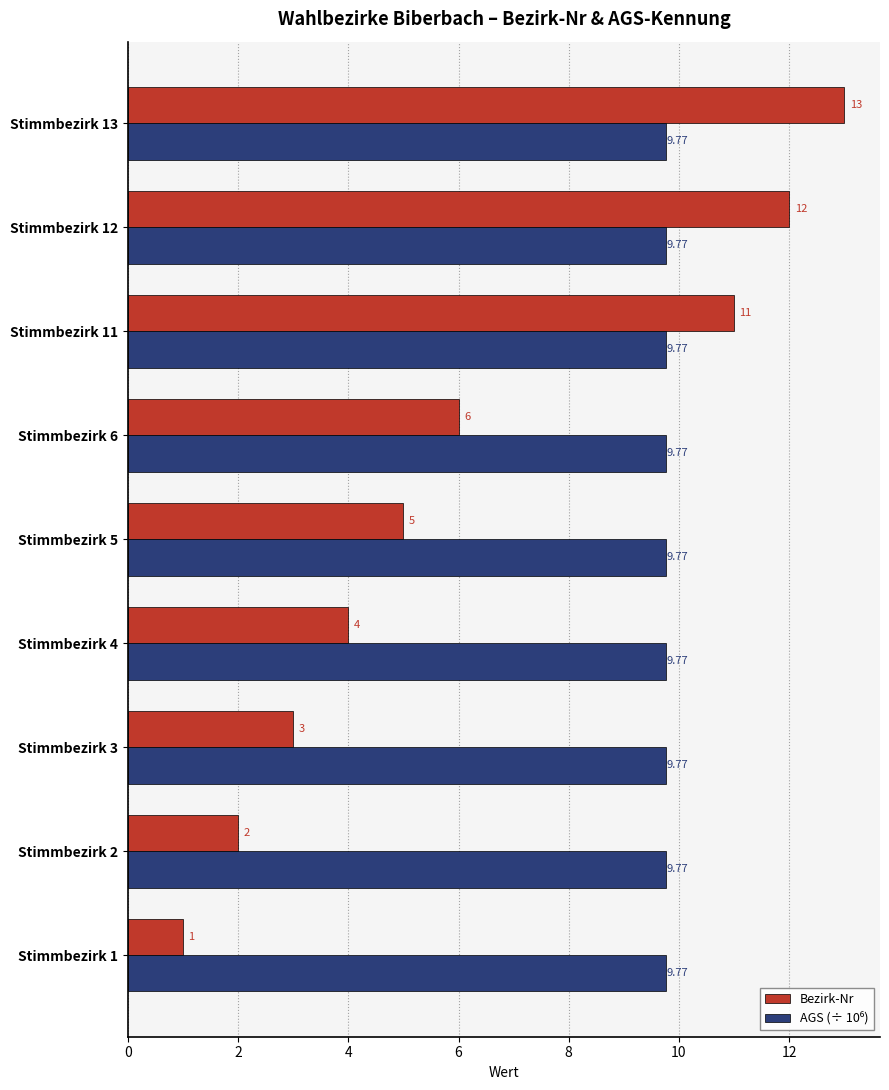

Rank the categories by Bezirk-Nr value from lowest to highest.

Stimmbezirk 1, Stimmbezirk 2, Stimmbezirk 3, Stimmbezirk 4, Stimmbezirk 5, Stimmbezirk 6, Stimmbezirk 11, Stimmbezirk 12, Stimmbezirk 13